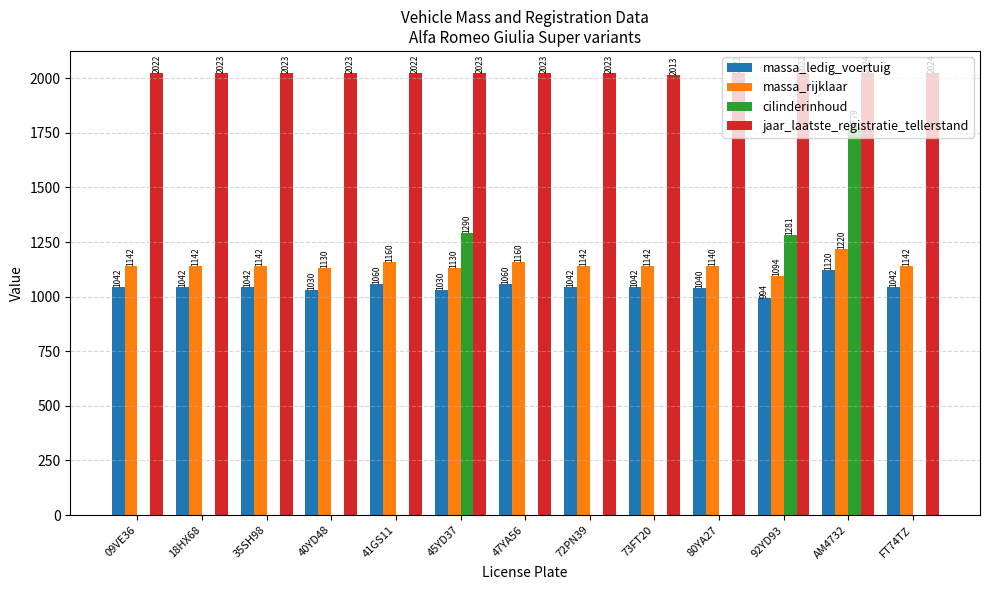

Reading left to right, list all the values displayed in this chart.

massa_ledig_voertuig: 09VE36=1042	18HX68=1042	35SH98=1042	40YD48=1030	41GS11=1060	45YD37=1030	47YA56=1060	72PN39=1042	73FT20=1042	80YA27=1040	92YD93=994	AM4732=1120	FT74TZ=1042
massa_rijklaar: 09VE36=1142	18HX68=1142	35SH98=1142	40YD48=1130	41GS11=1160	45YD37=1130	47YA56=1160	72PN39=1142	73FT20=1142	80YA27=1140	92YD93=1094	AM4732=1220	FT74TZ=1142
cilinderinhoud: 09VE36=0	18HX68=0	35SH98=0	40YD48=0	41GS11=0	45YD37=1290	47YA56=0	72PN39=0	73FT20=0	80YA27=0	92YD93=1281	AM4732=1779	FT74TZ=0
jaar_laatste_registratie_tellerstand: 09VE36=2022	18HX68=2023	35SH98=2023	40YD48=2023	41GS11=2022	45YD37=2023	47YA56=2023	72PN39=2023	73FT20=2013	80YA27=2022	92YD93=2022	AM4732=2024	FT74TZ=2024